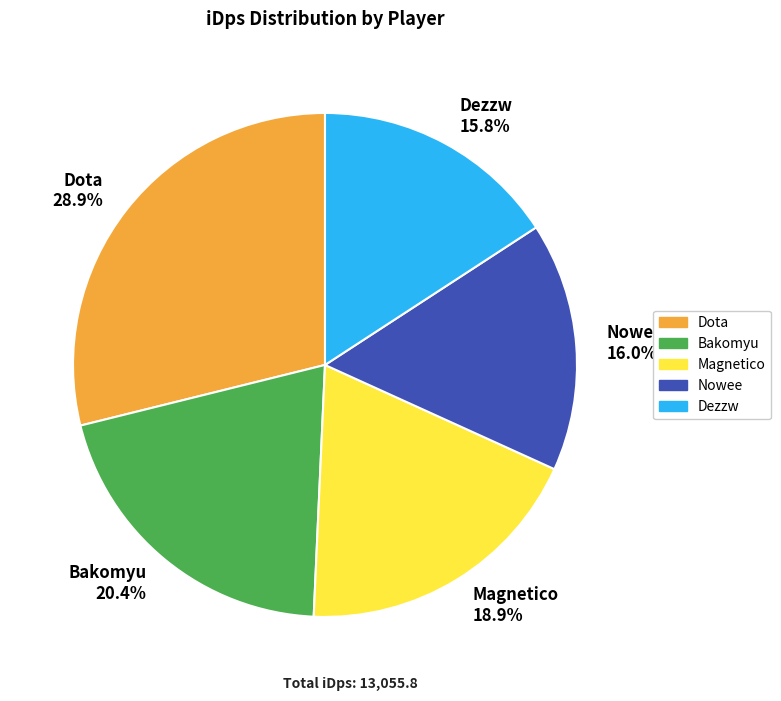

Do Nowee and Dota together represent more than half of the pie?

No